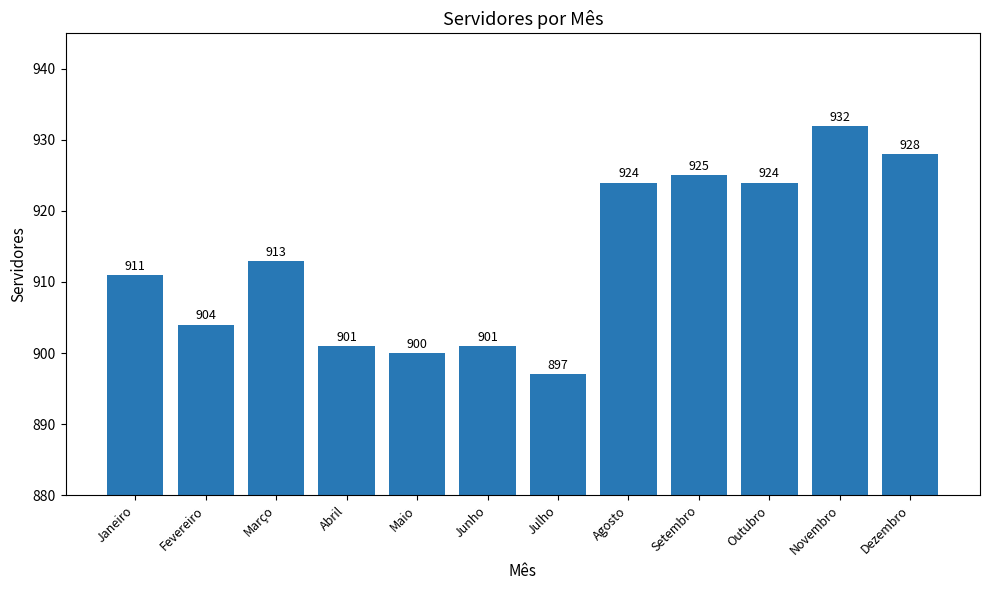

What is the ratio of the value at Setembro to the value at Outubro?

1.0